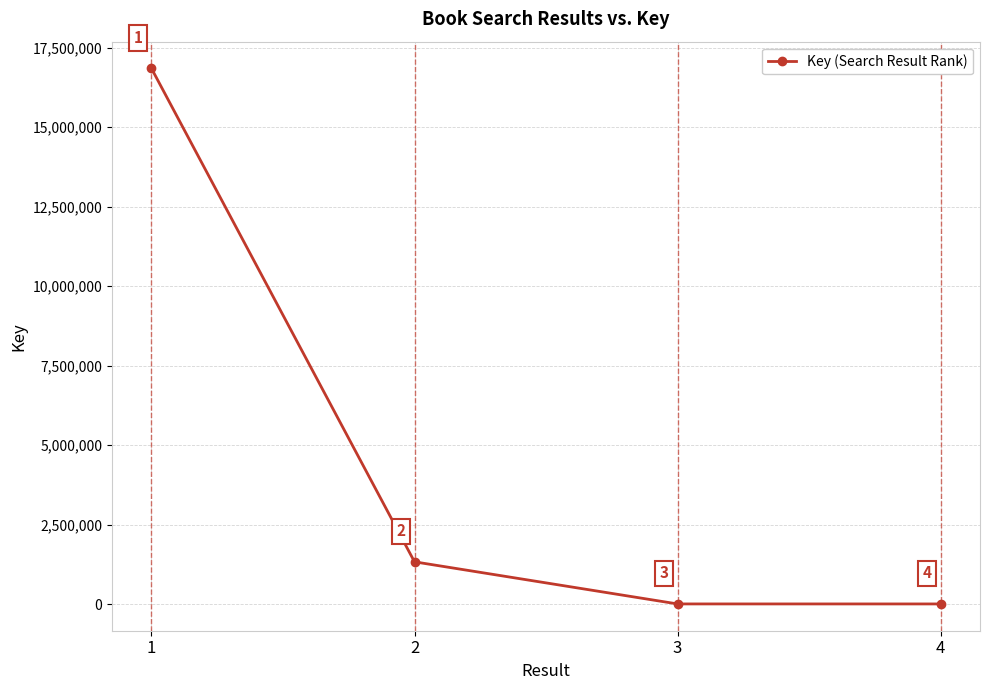

What is the difference between the maximum and second lowest values?

16834002